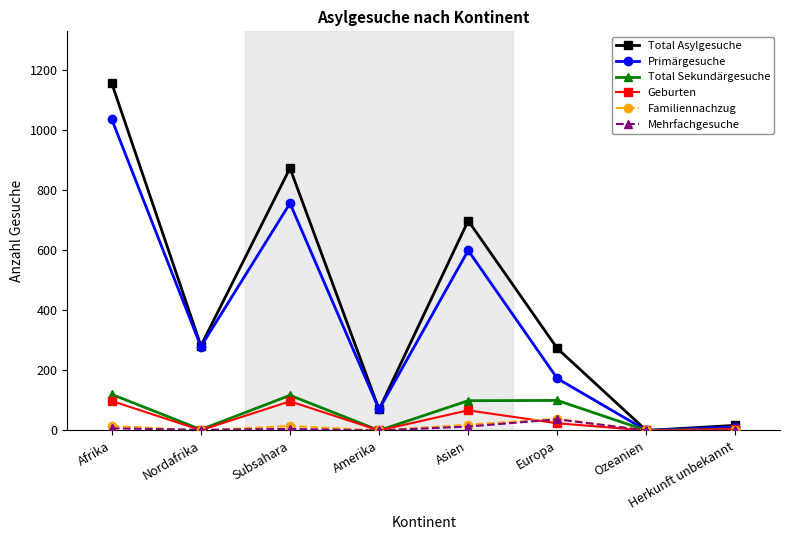

How many interior local peaks does the Total Sekundärgesuche series have?

2